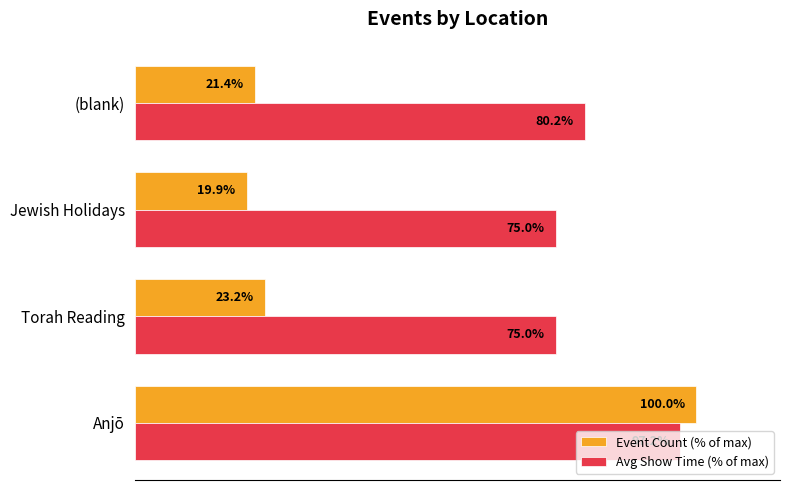

Which series has the largest range (max minus min)?

Event Count (% of max)